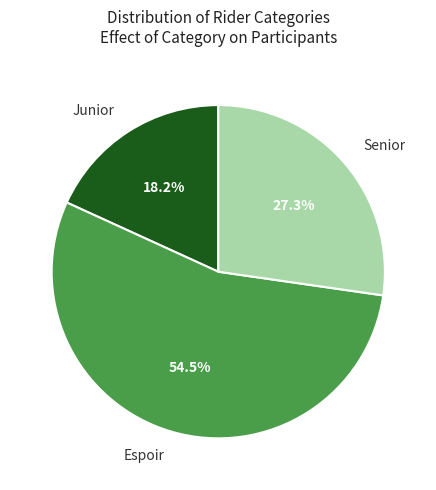

Count the number of slices in the pie.

3